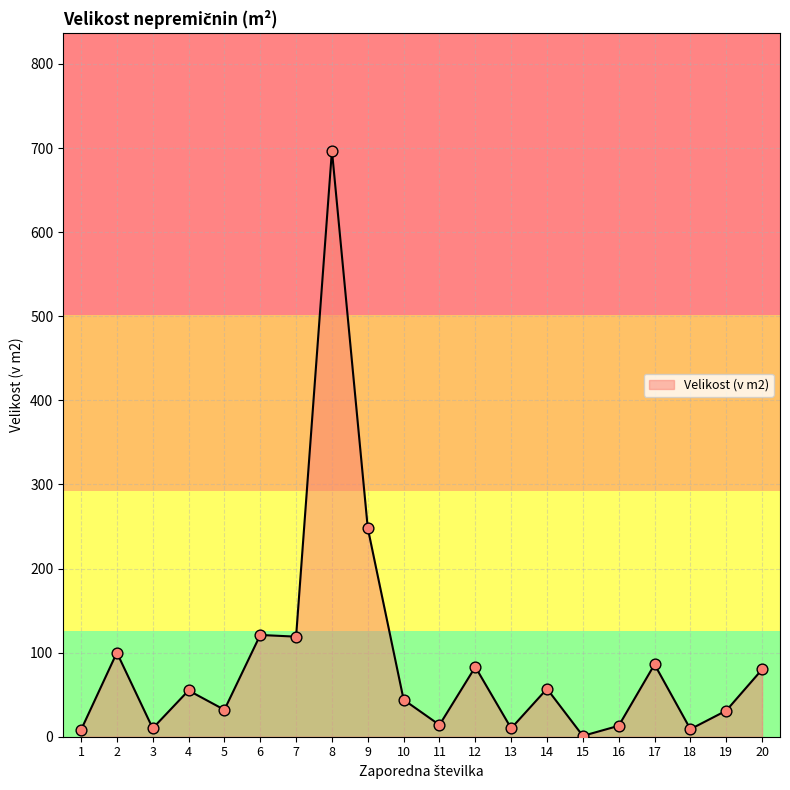

Which has a higher value, 9 or 12?

9